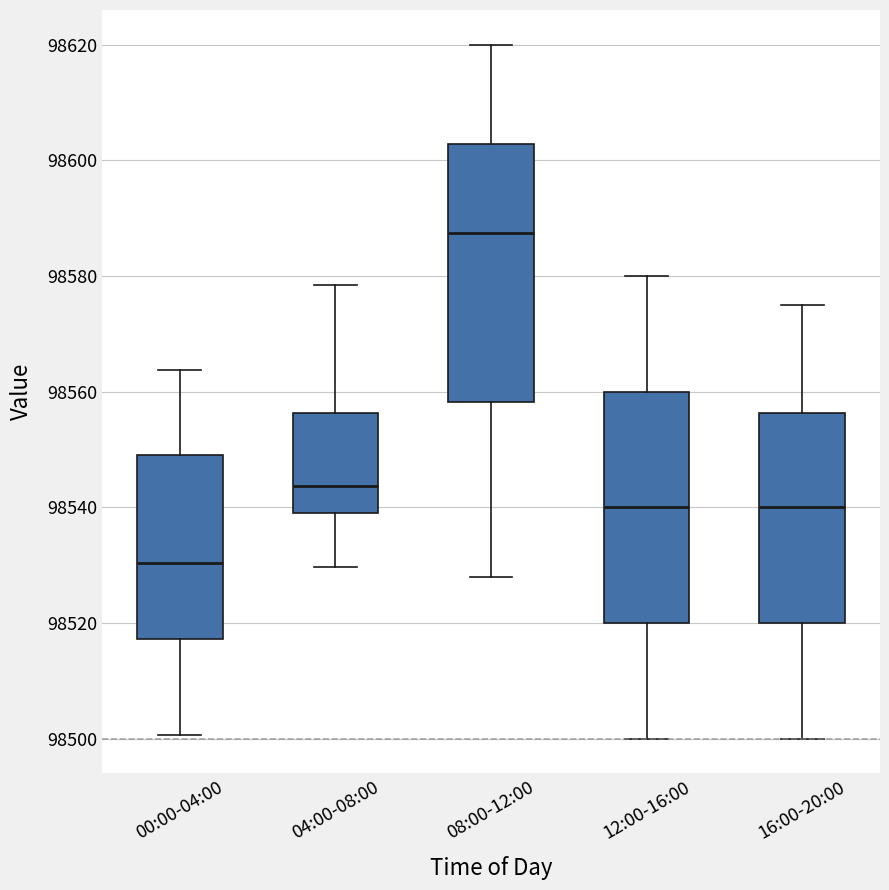

Which box has the highest median line?

08:00-12:00